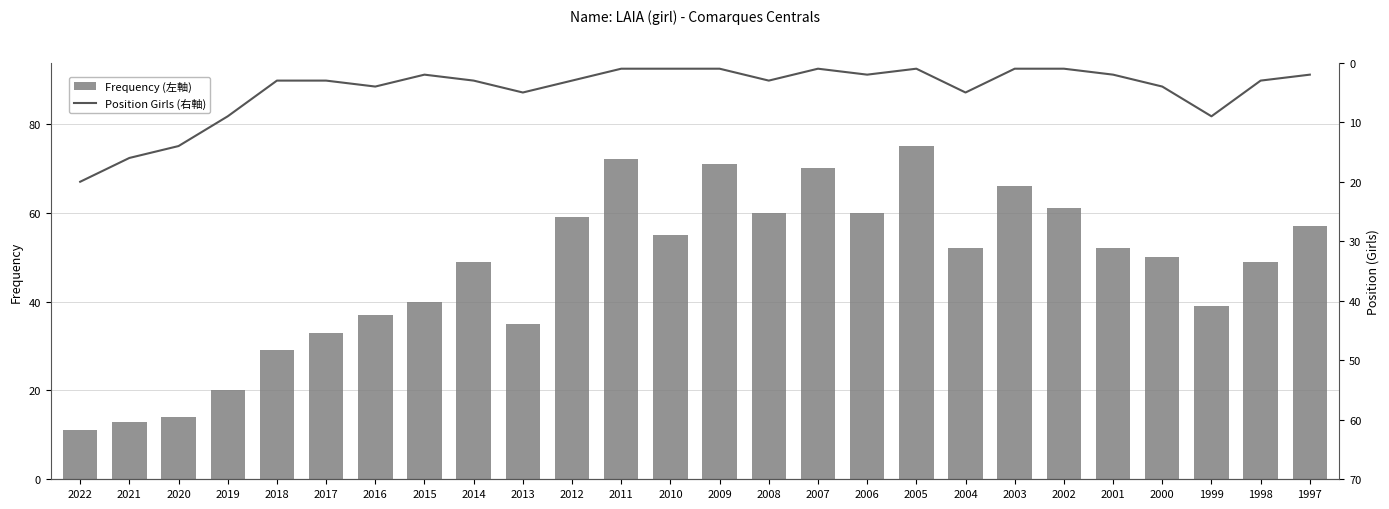

True or false: Position Girls (右軸) has a value of 1 at 2015.

False